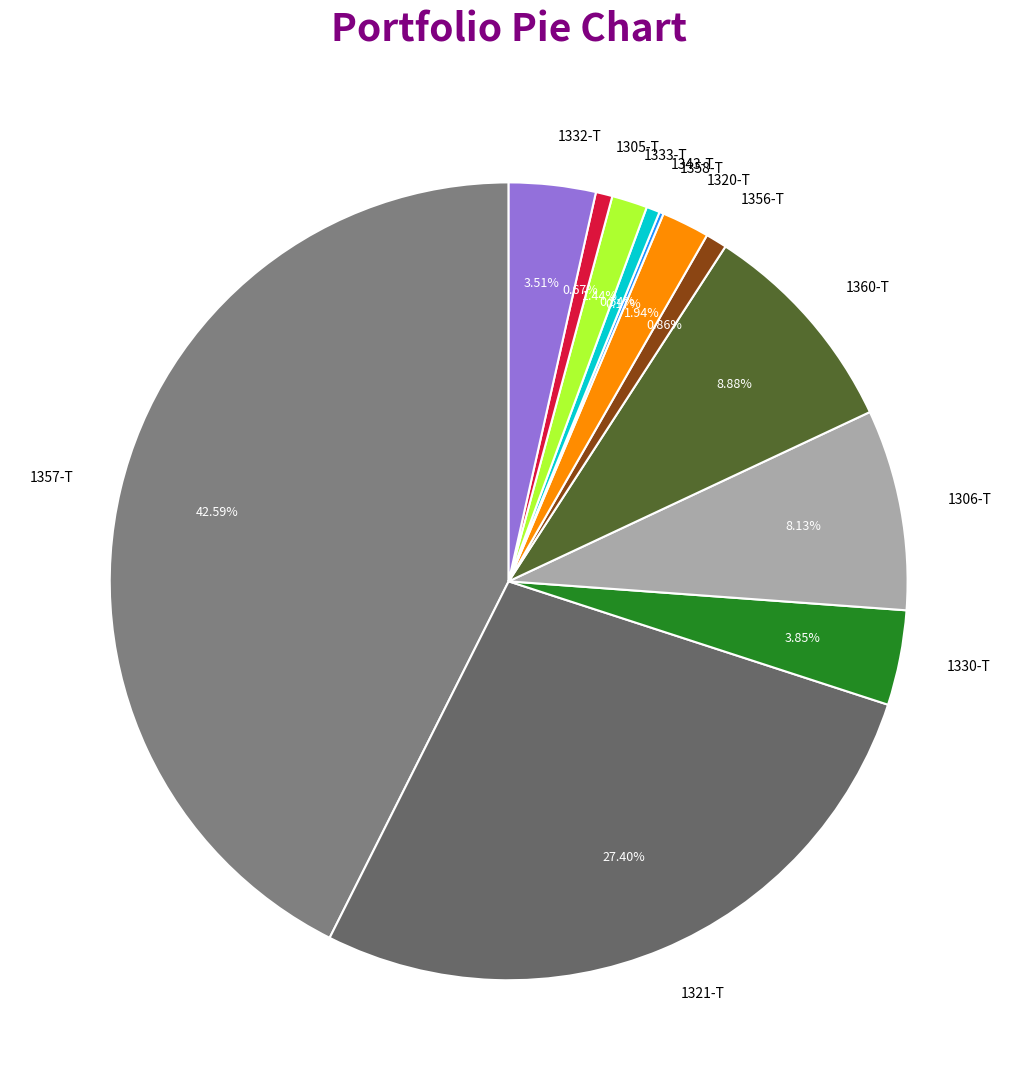

What percentage do 1305-T and 1333-T together represent?

2.1%